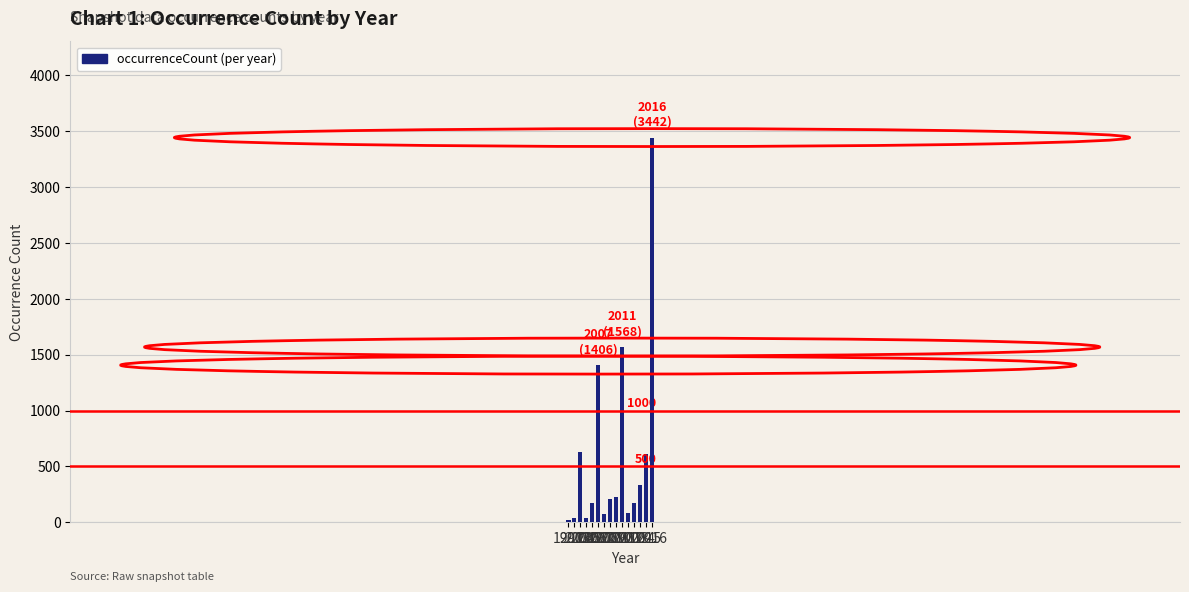

The value at 2006 is 170. True or false?

True